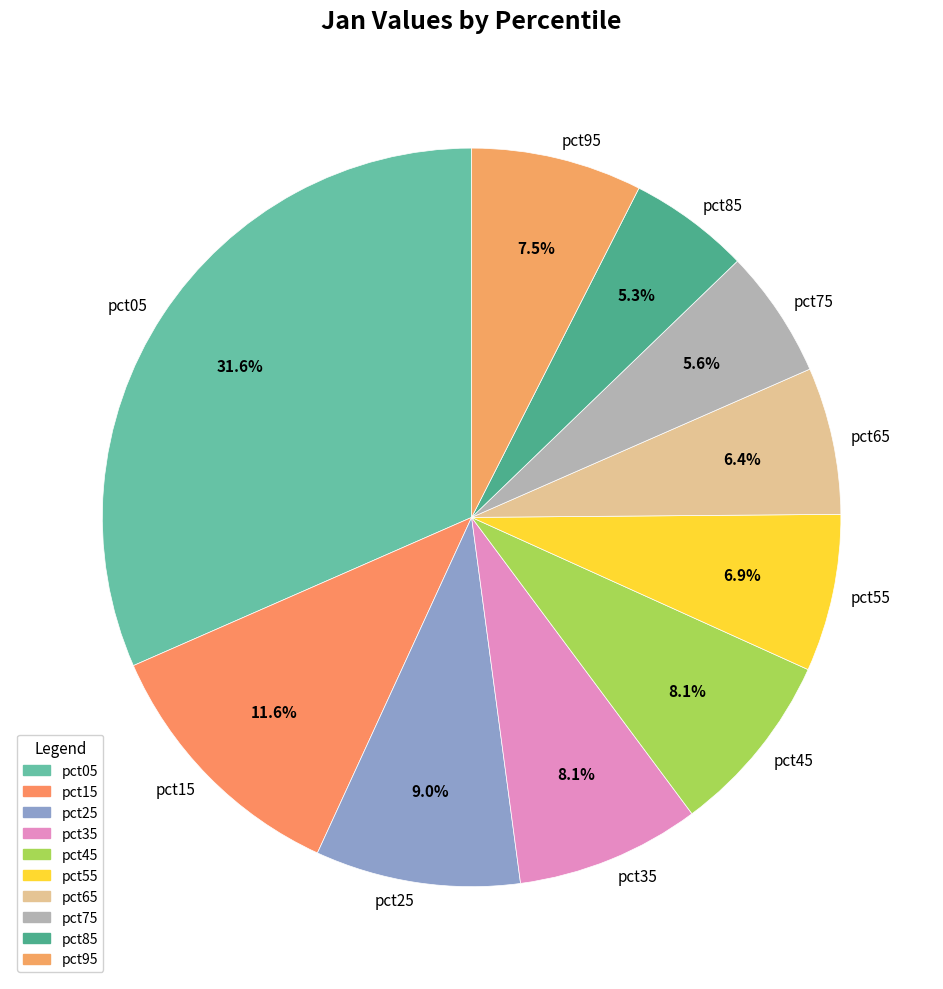

Which category has the biggest portion of the pie?

pct05